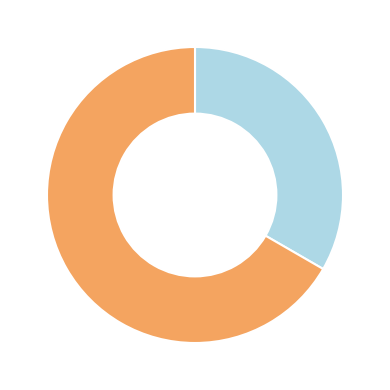

Count the number of slices in the pie.

2